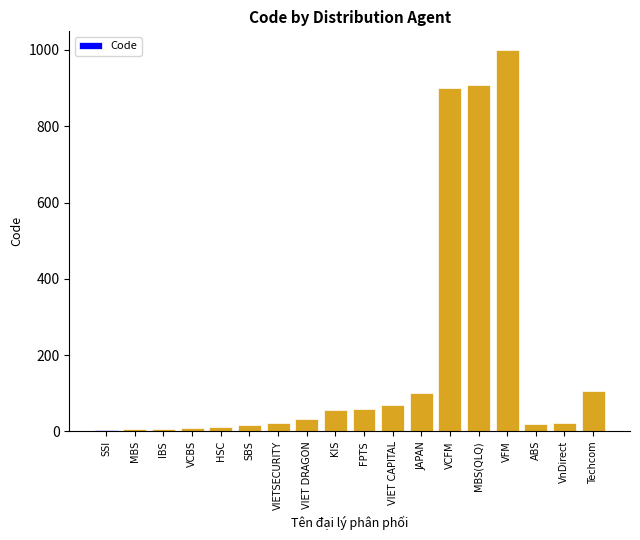

What is the sum of all values?

3344